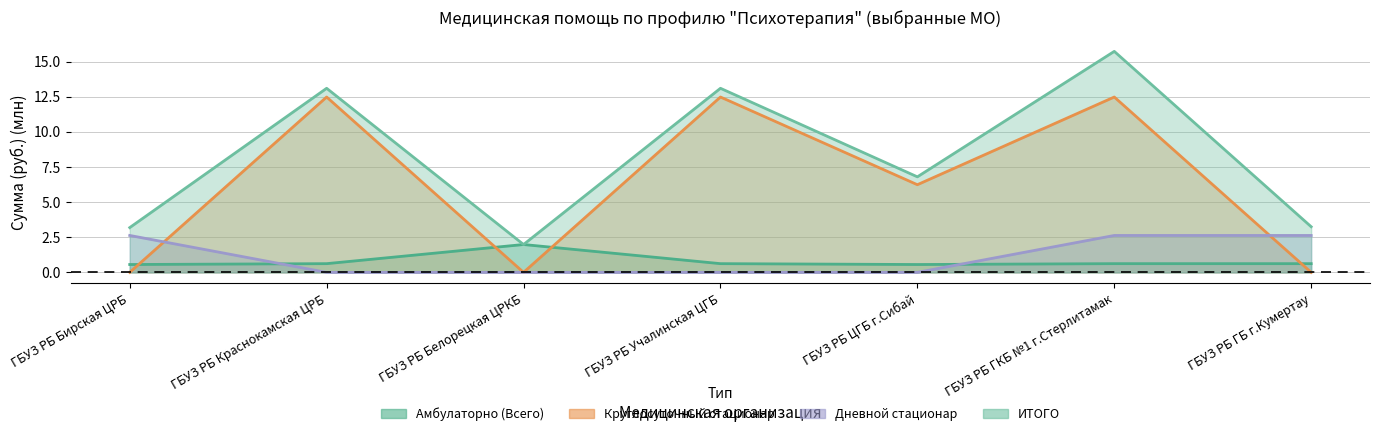

What is the difference between the maximum and minimum values in the ИТОГО series?

13.7